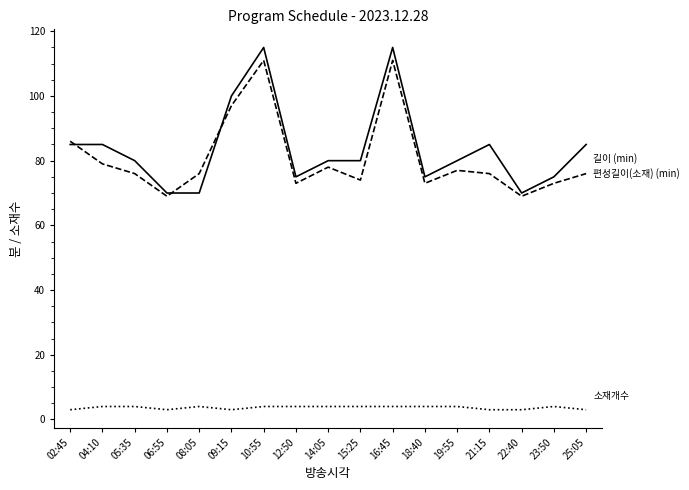

What is the greatest value displayed?

115